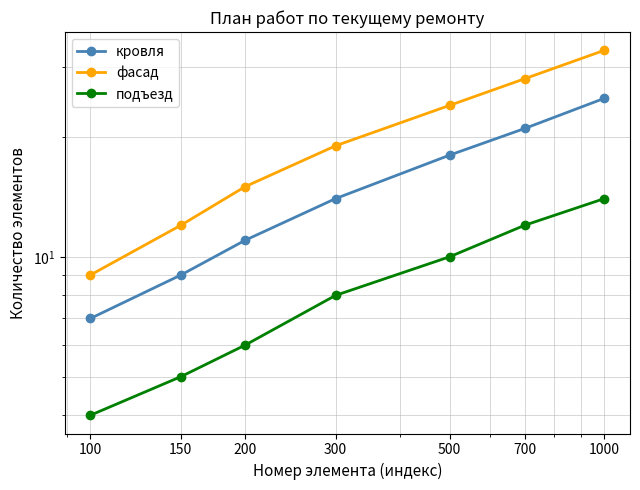

What is the value of the кровля point at the 1st from the left?

7